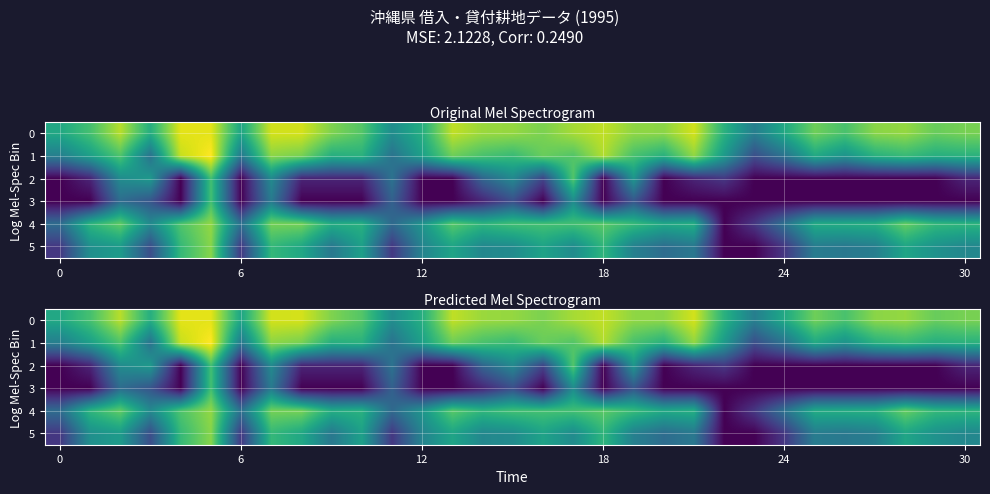

How many data points in 2 are above 0?

17